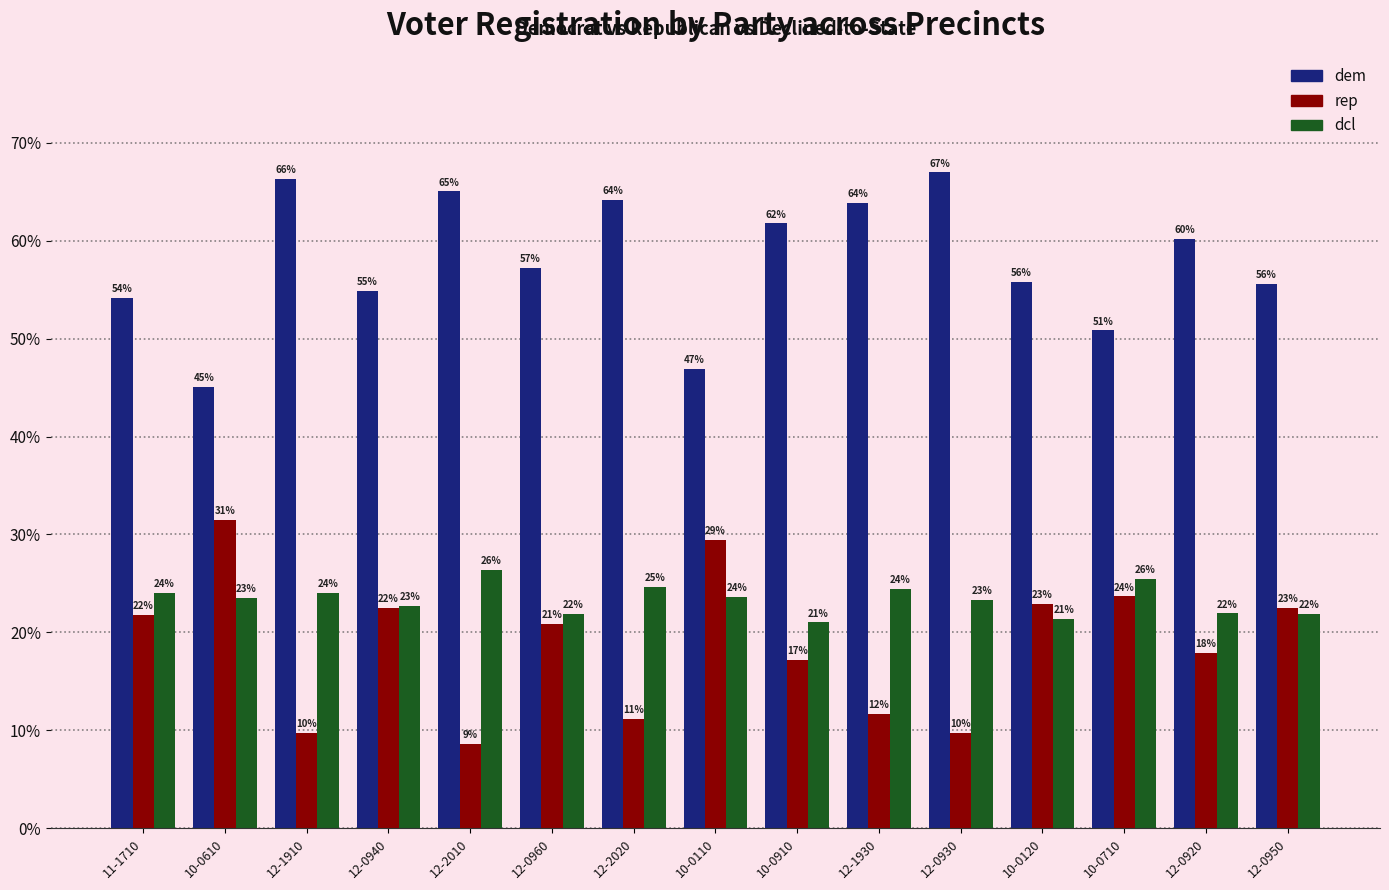

At 12-2010, list the series in order from largest to smallest.

dem, dcl, rep